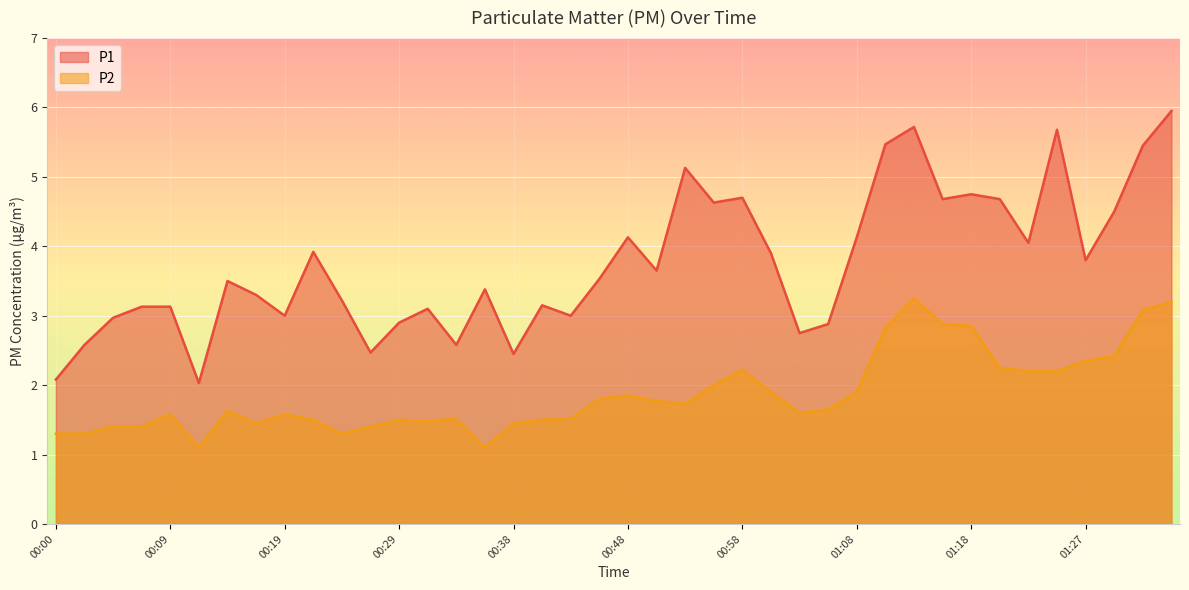

In P2, how many points are lower than both neighbors (excluding endpoints)?

7